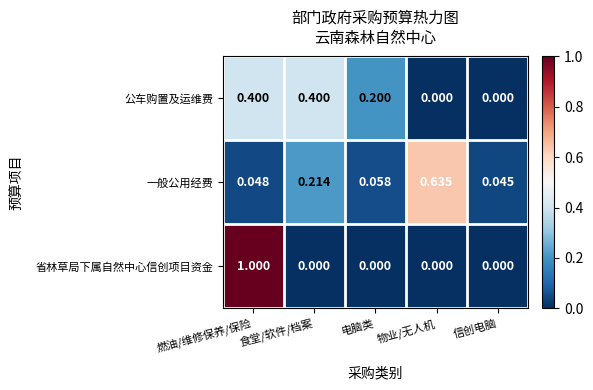

At which label is 一般公用经费 closest to 0?

信创电脑